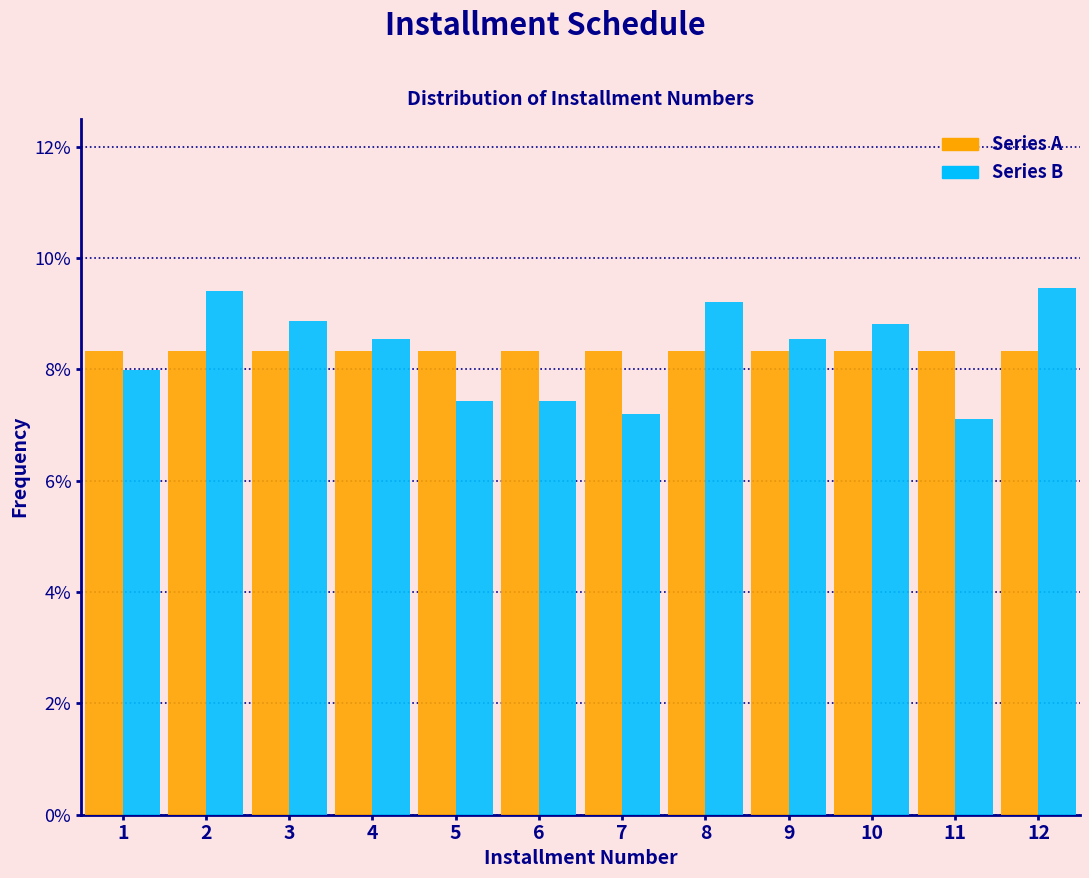

What is the height of the Series A bar covering 7.5 to 8.5 on the x-axis? The values are not printed on the chart, so give them approximately, as read against the axis.

8.4